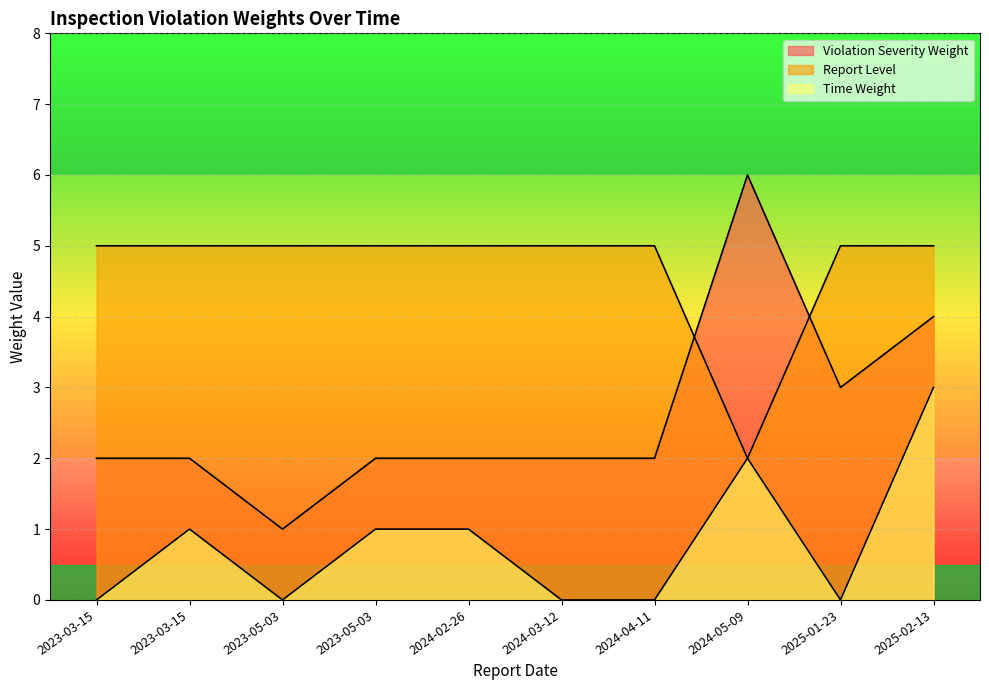

Which category has the highest value in the Violation Severity Weight series?

2024-05-09